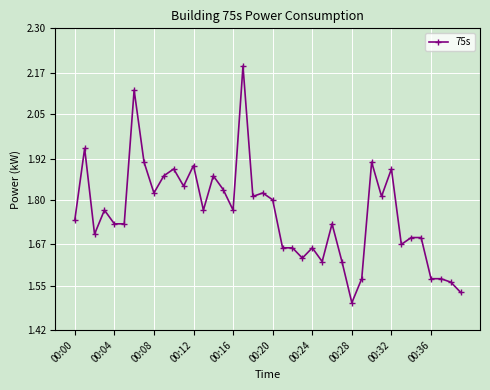

True or false: there are more than 2 points higher than both neighbors.

True